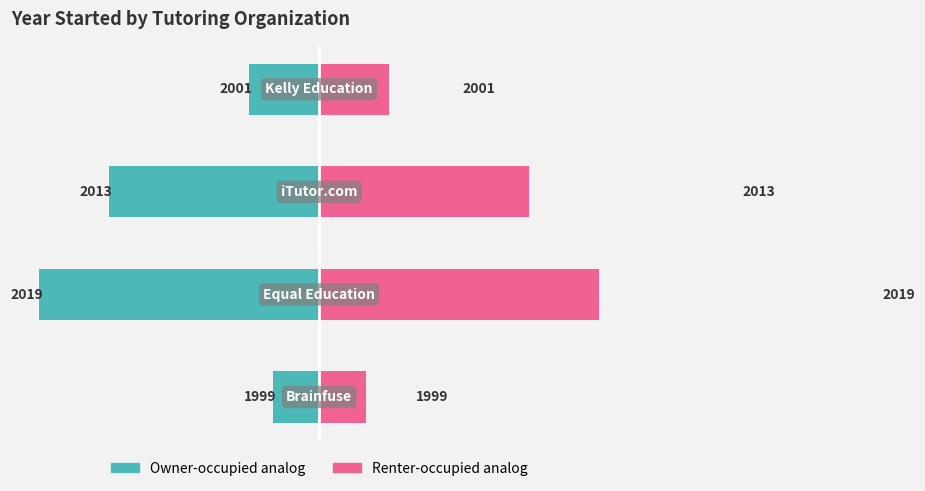

Read the Year Started (right) value at 1, to the nearest 10.

20